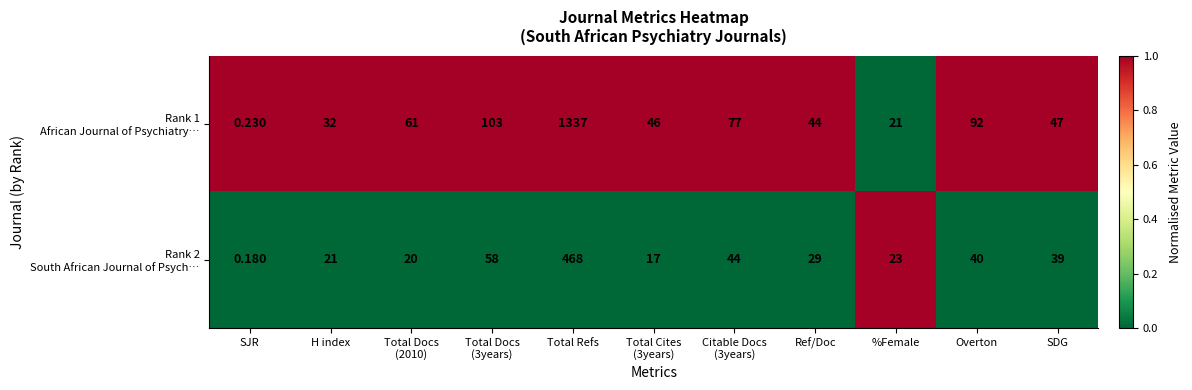

Which label corresponds to the smallest value in the chart?

SJR